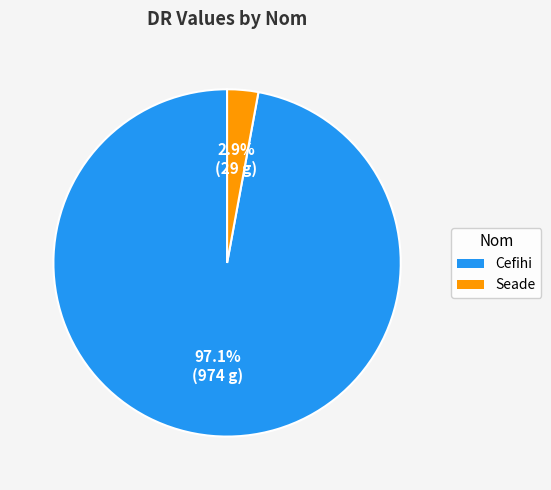

To the nearest percent, what portion does Cefihi represent?

97%